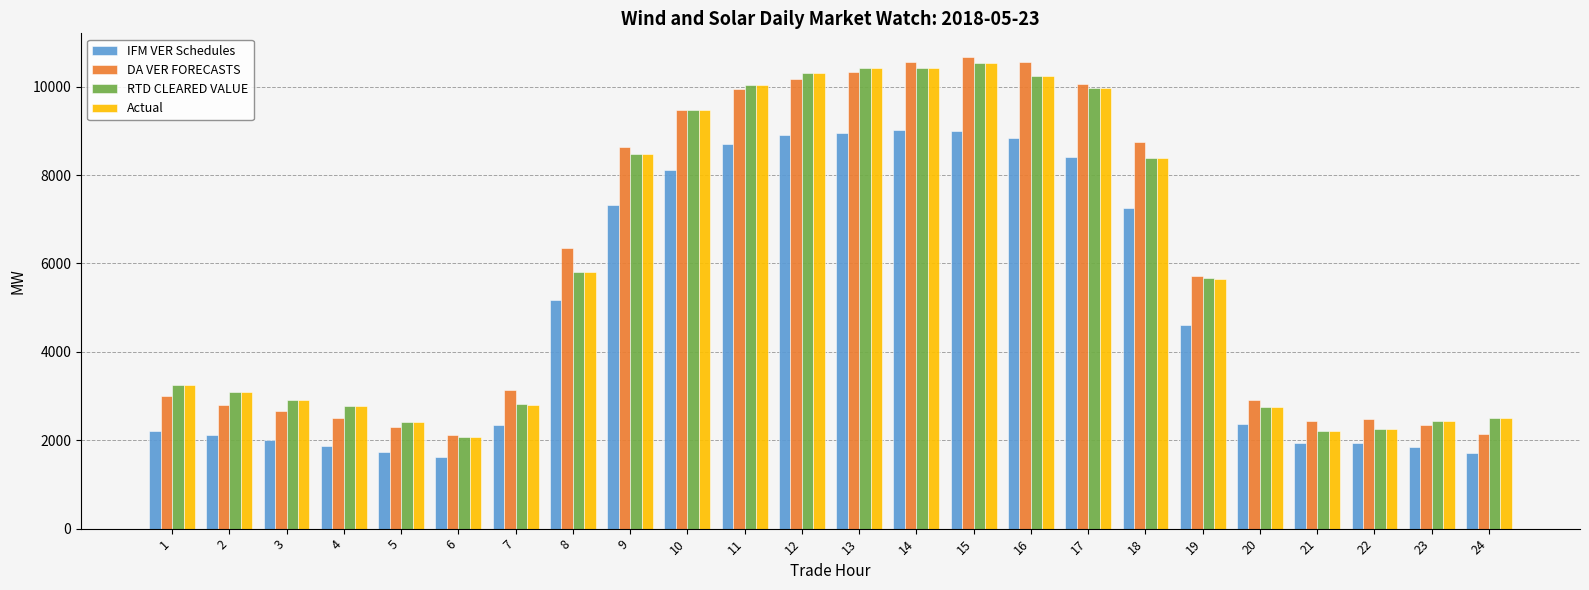

What is the smallest value displayed?

1626.5